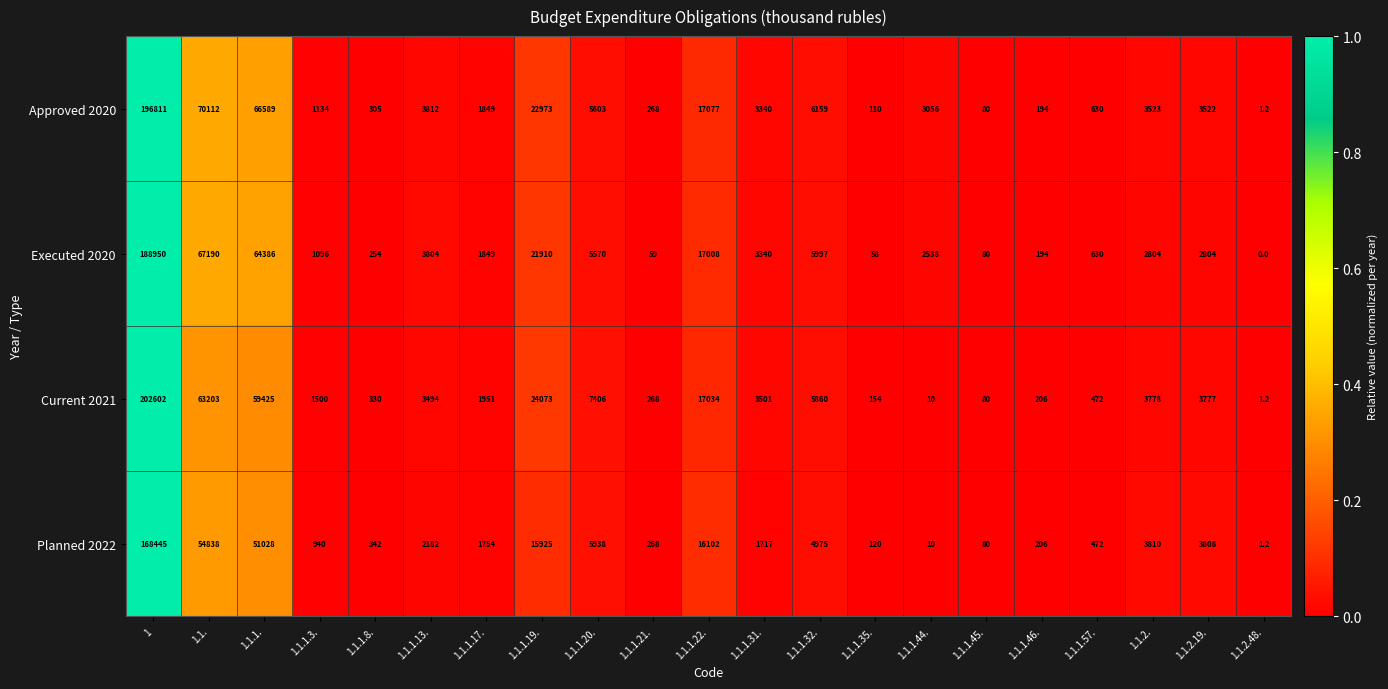

List the series in order of their peak value, highest first.

Current 2021, Approved 2020, Executed 2020, Planned 2022